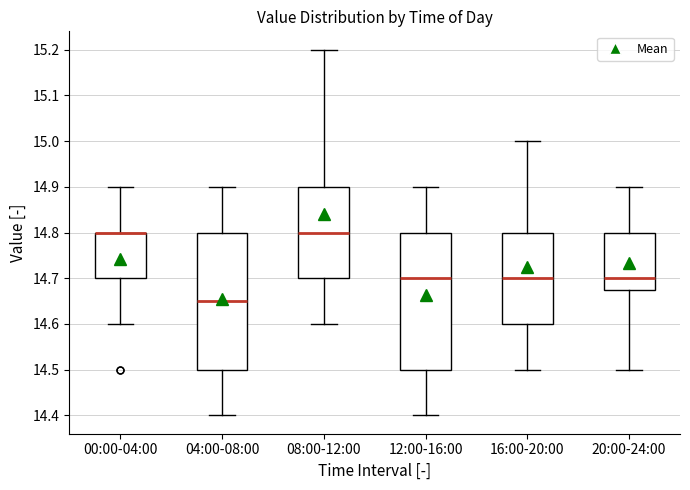

Where does the median line of the box for 08:00-12:00 sit on the y-axis? The values are not printed on the chart, so give them approximately, as read against the axis.

14.80